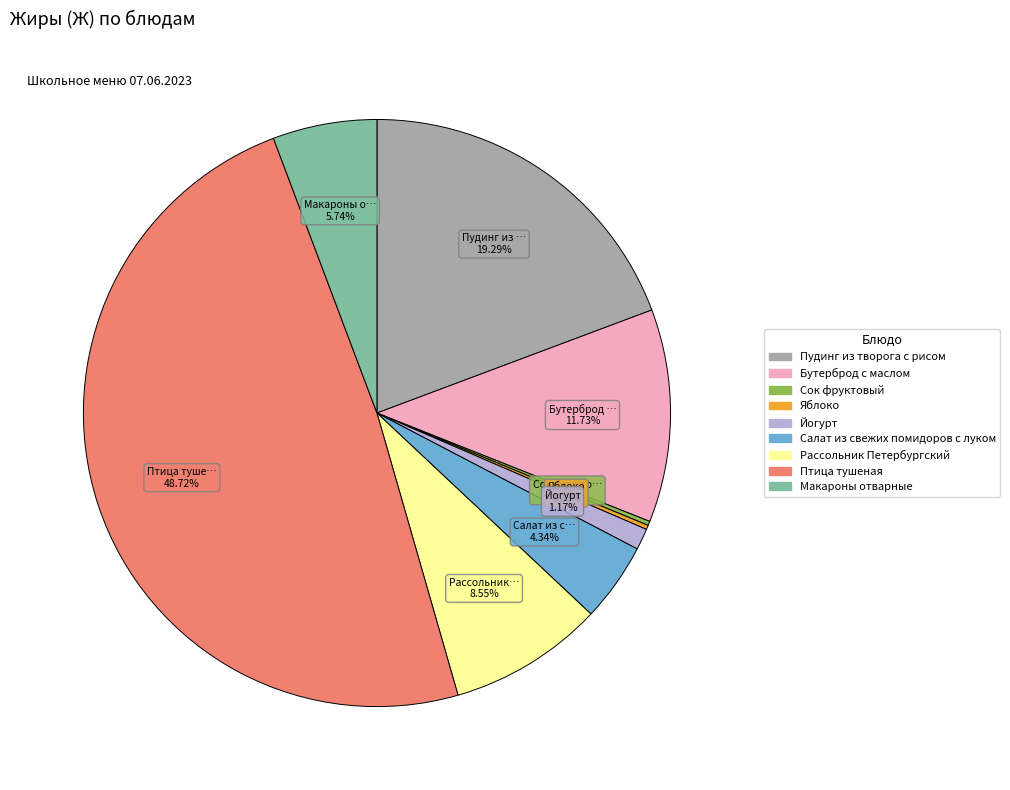

Is there any slice that represents more than half of the pie?

No